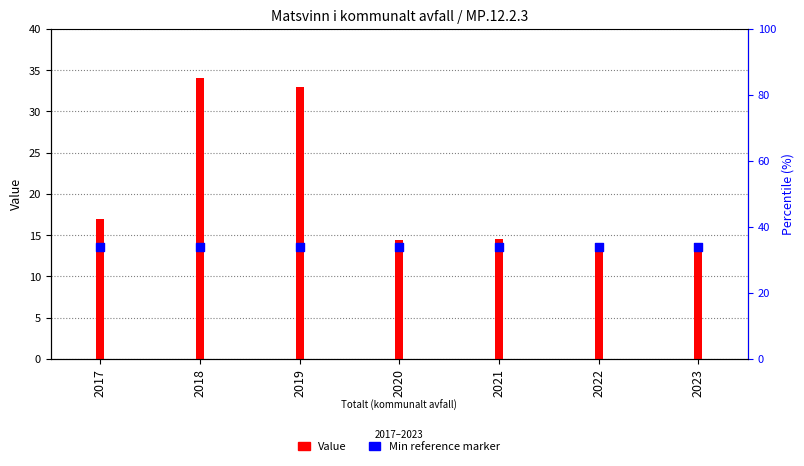

What is the total value across all series at 2018?

47.6